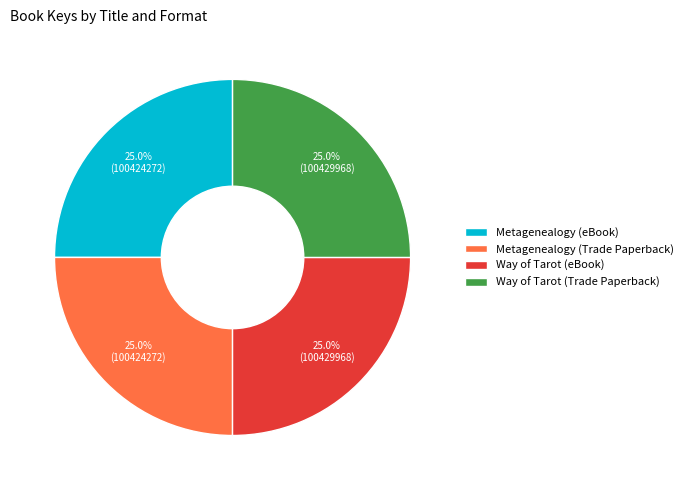

What is the ratio of the value at Way of Tarot (Trade Paperback) to the value at Metagenealogy (eBook)?

1.0